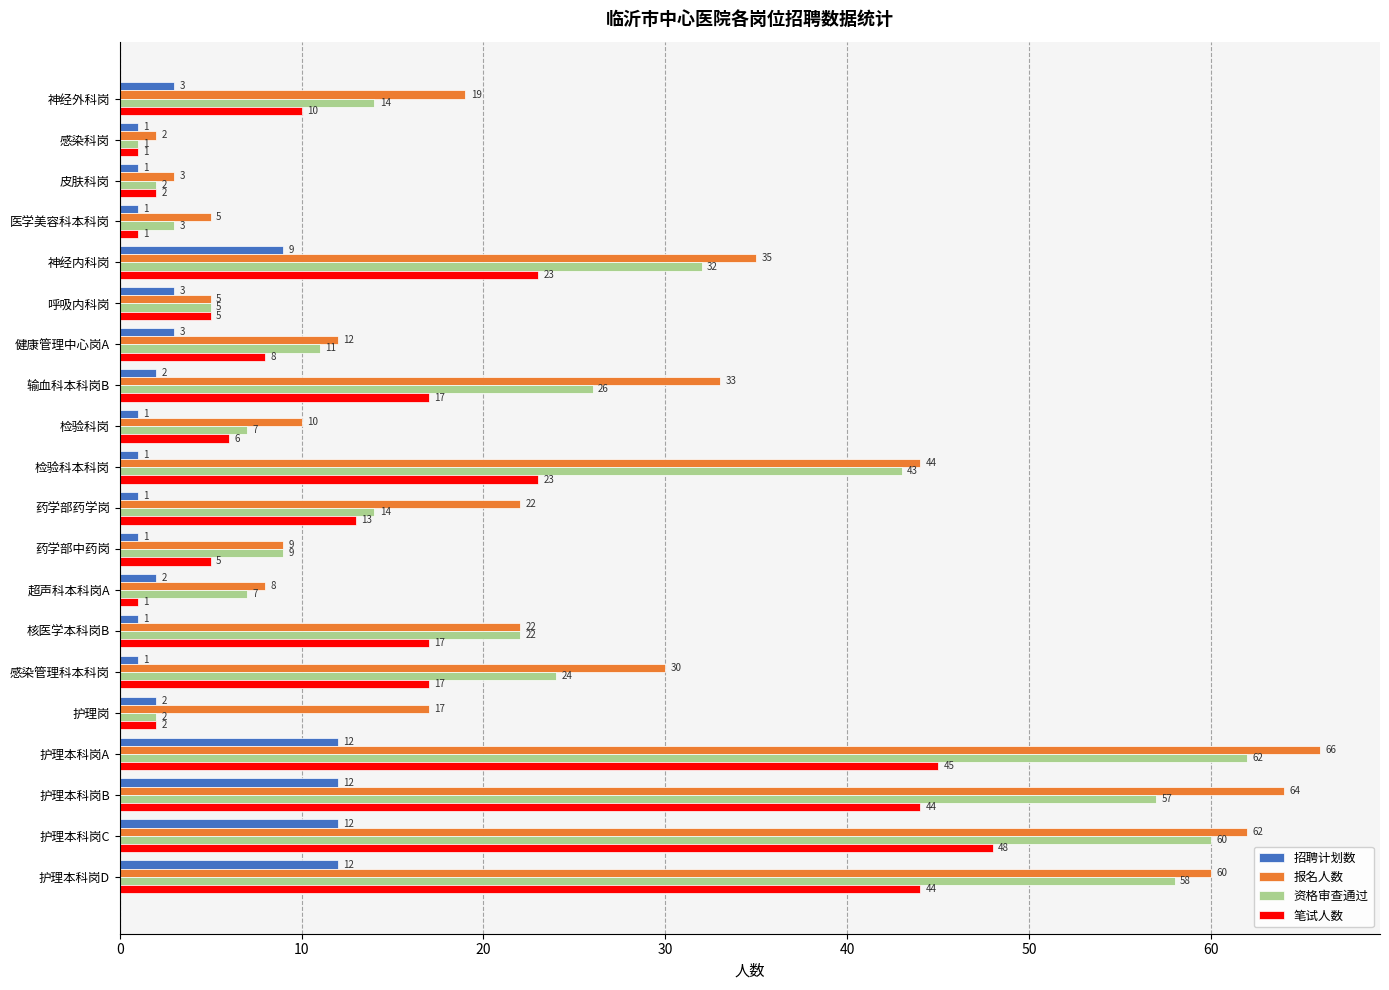

The value of 资格审查通过 at 护理本科岗B is 91. True or false?

False